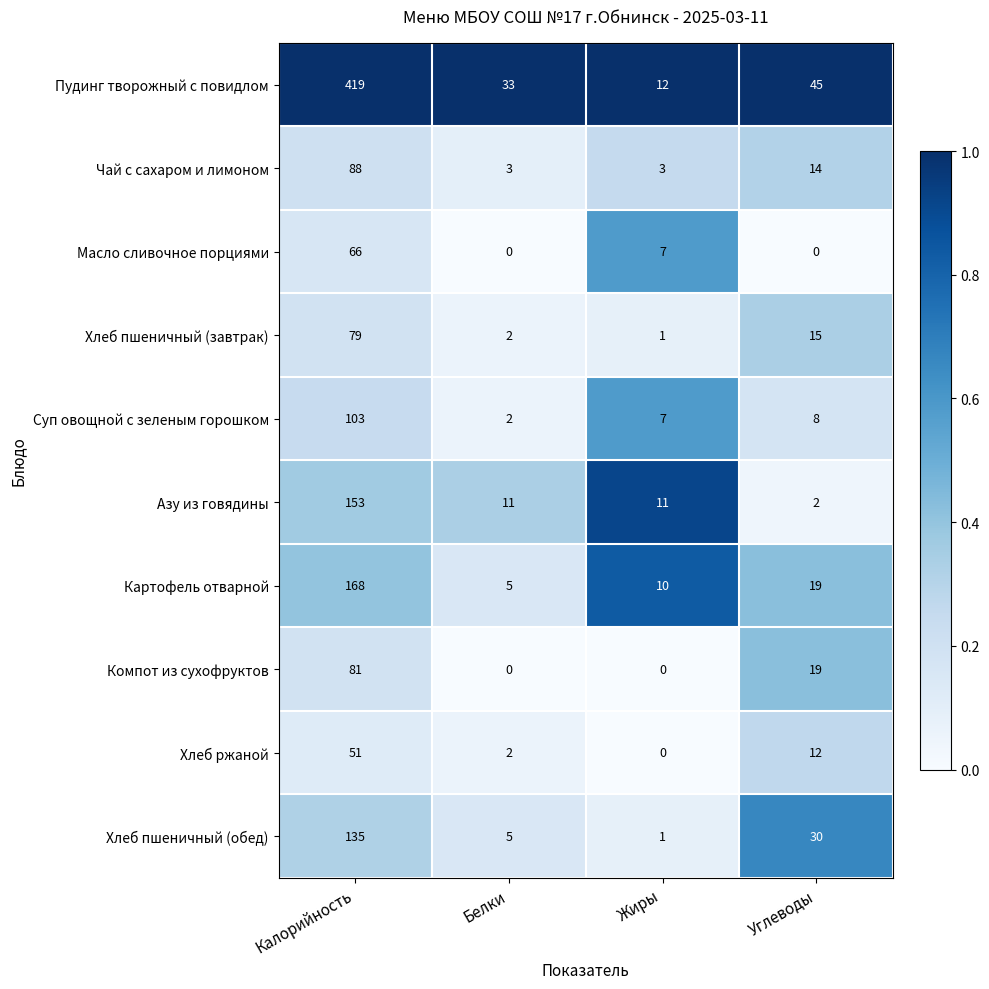

At which category is the sum across all series the highest?

Калорийность